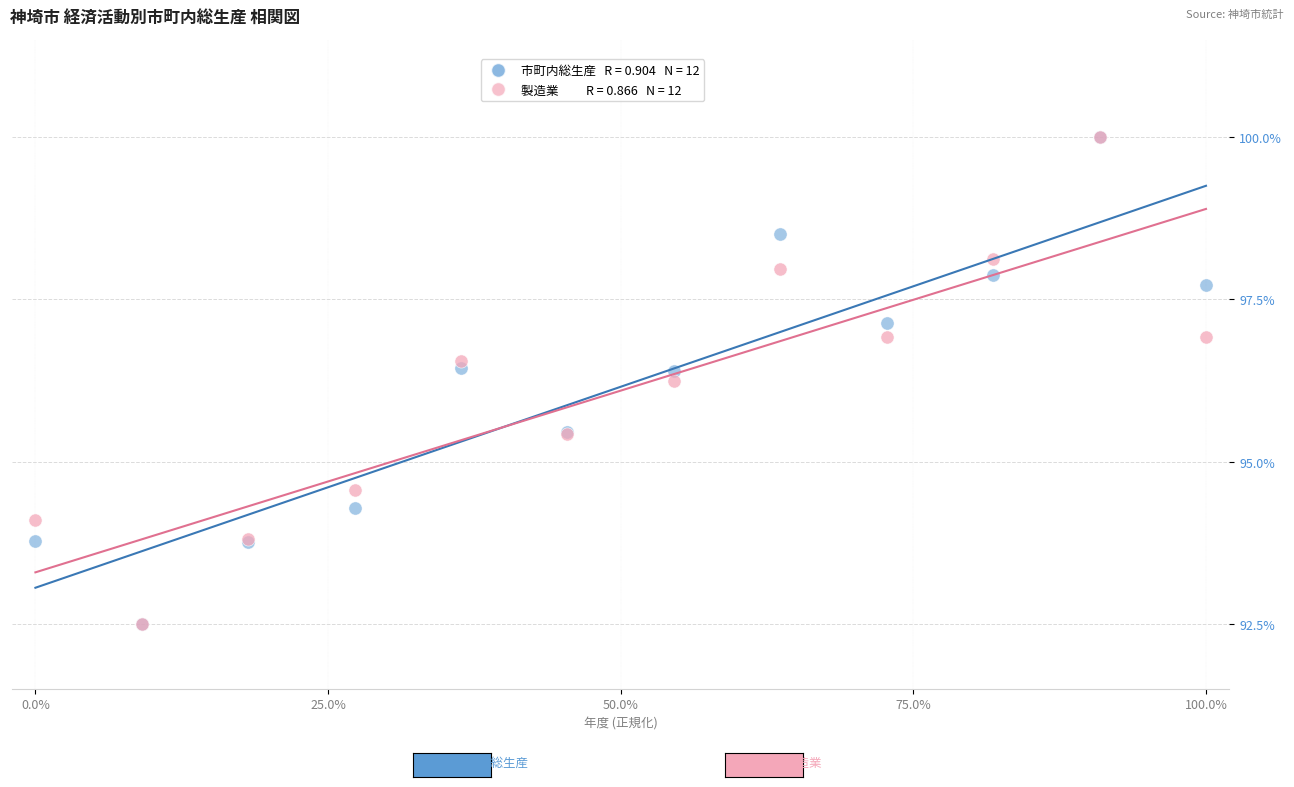

Across all series, what Y value is closest to 96?

96.2